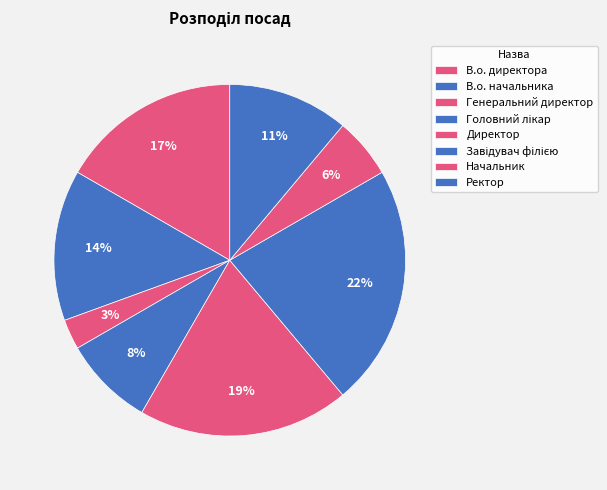

How many segments does this pie chart have?

8